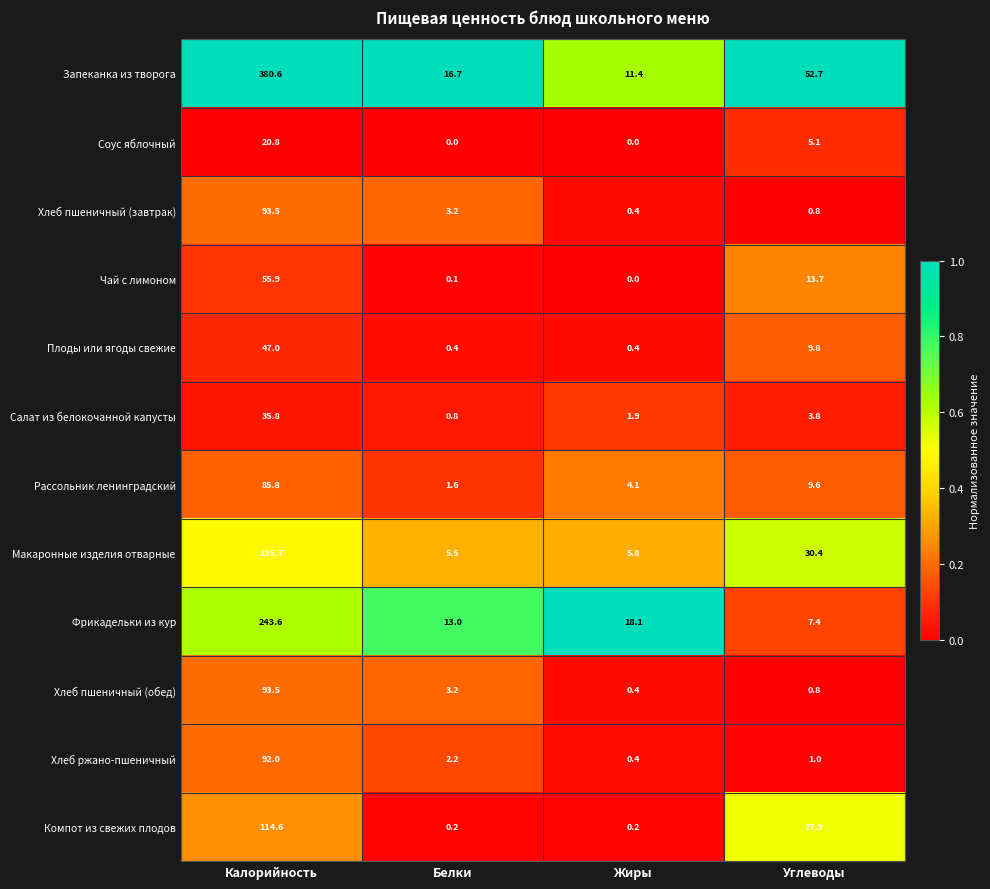

What is the maximum value shown in the chart?

380.6